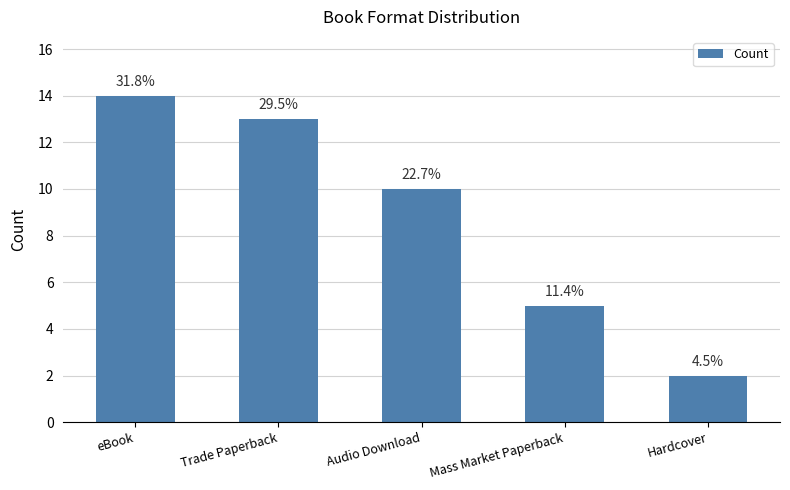

How many bars are there in total?

5